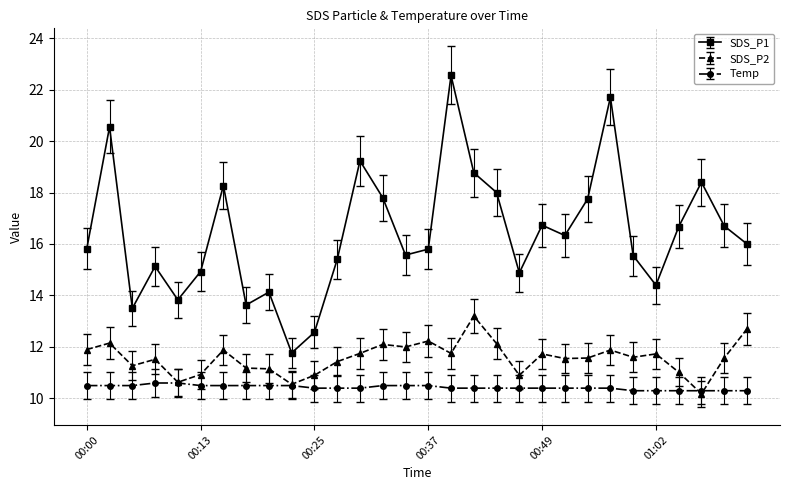

How many lines are shown in the chart?

3